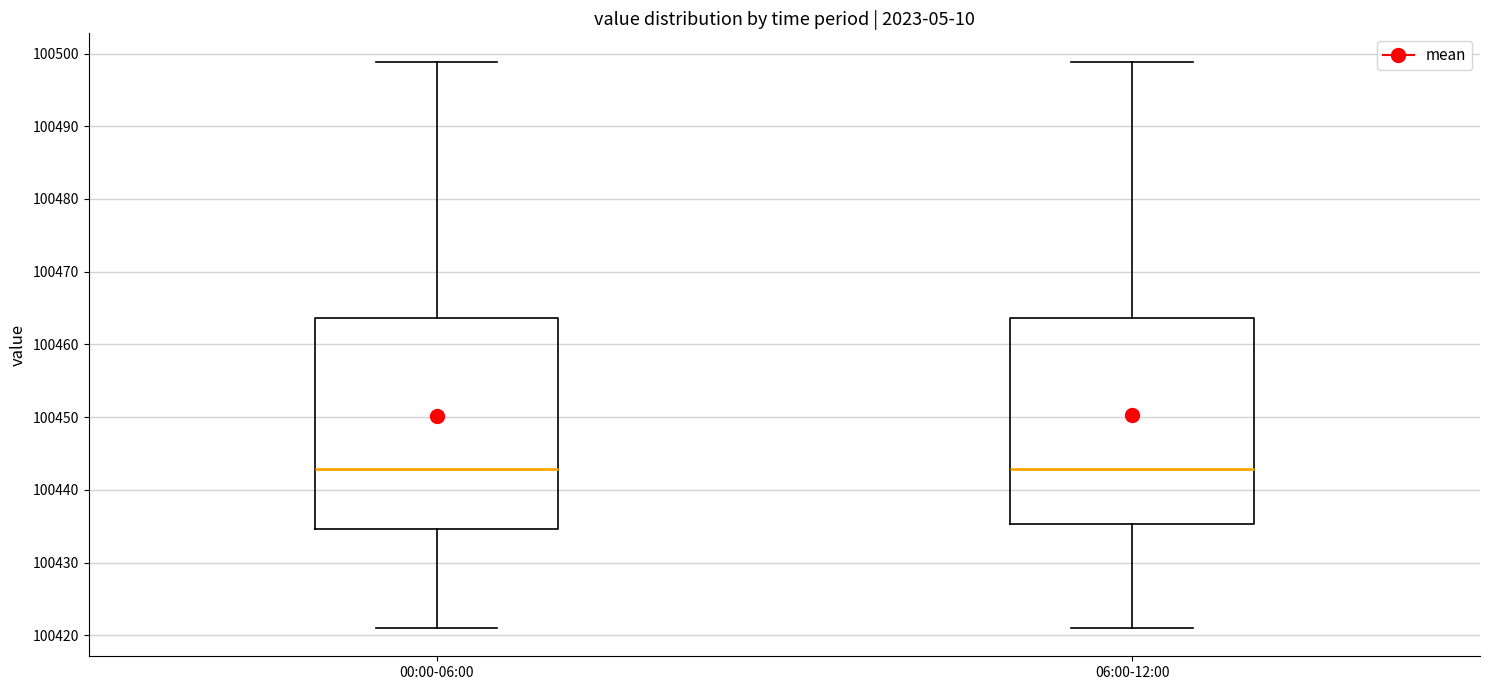

Where does the median line of the box for 06:00-12:00 sit on the y-axis? The values are not printed on the chart, so give them approximately, as read against the axis.

100443